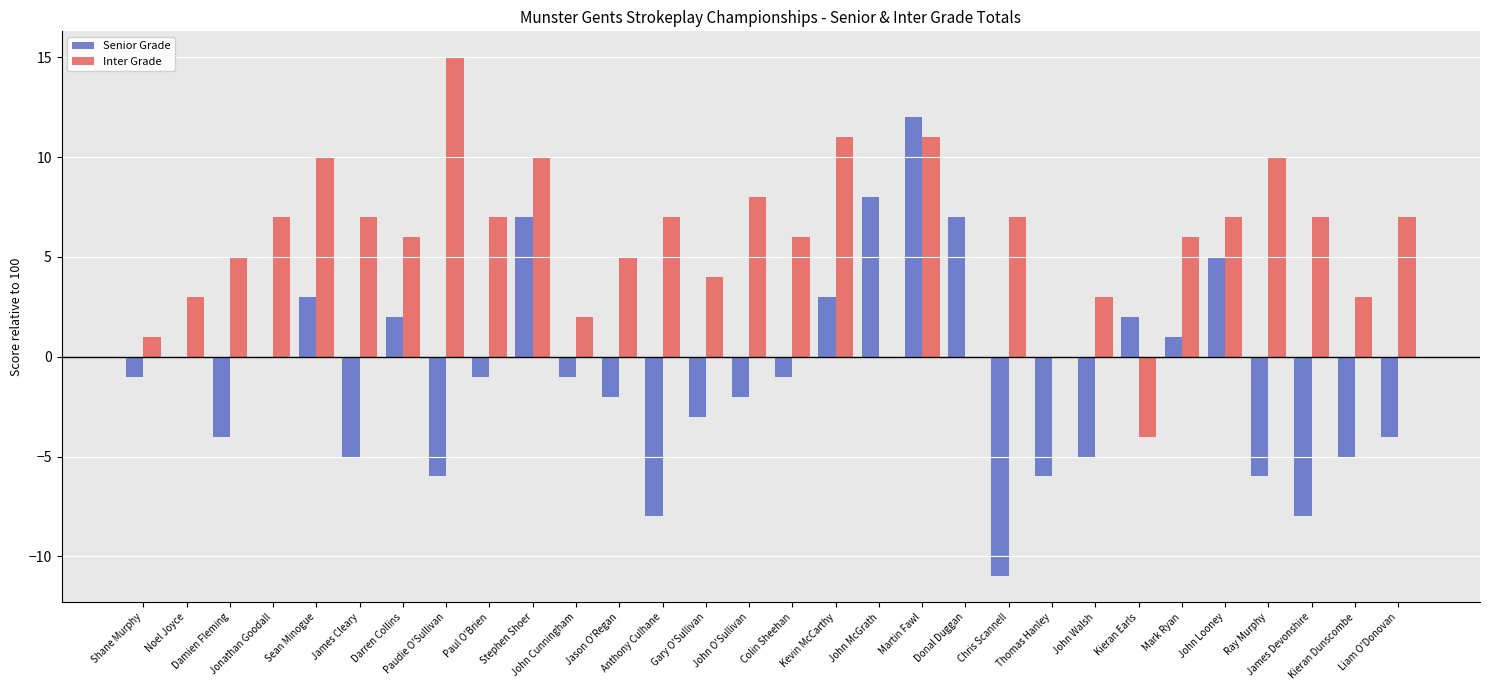

Is the value of Inter Grade at Paul O'Brien greater than the value of Senior Grade at Jonathan Goodall?

Yes